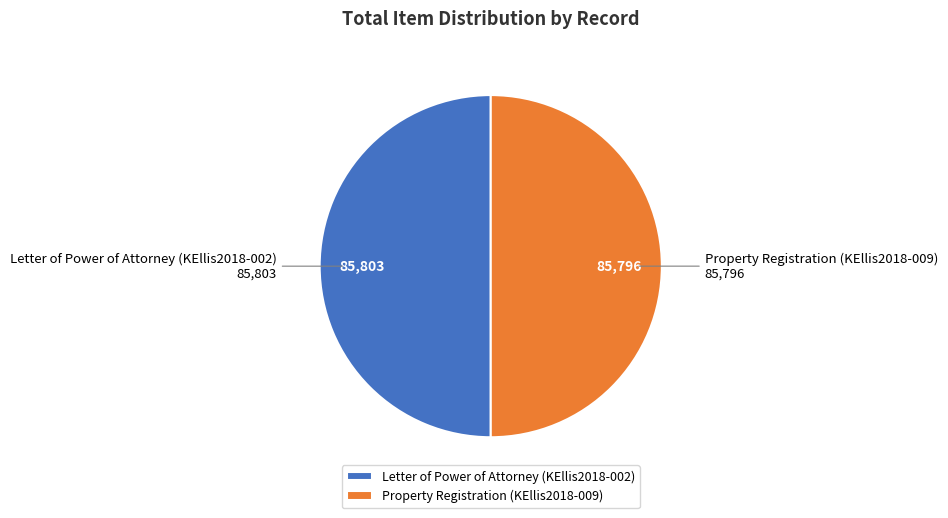

Is the sum of Property Registration (KEllis2018-009) and Letter of Power of Attorney (KEllis2018-002) greater than half?

Yes